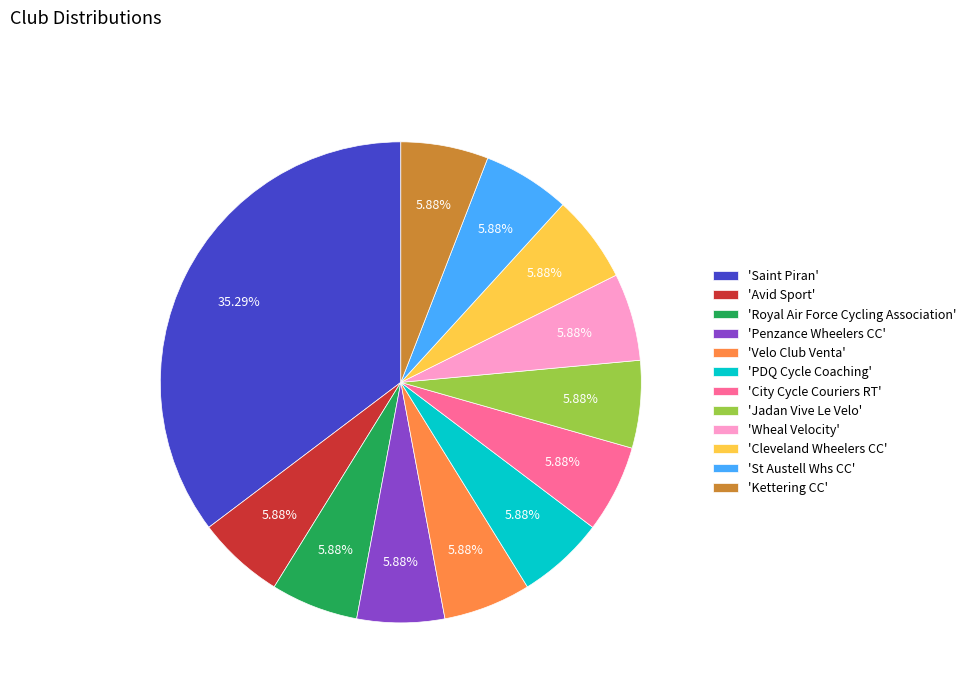

Is there a majority slice in this chart?

No